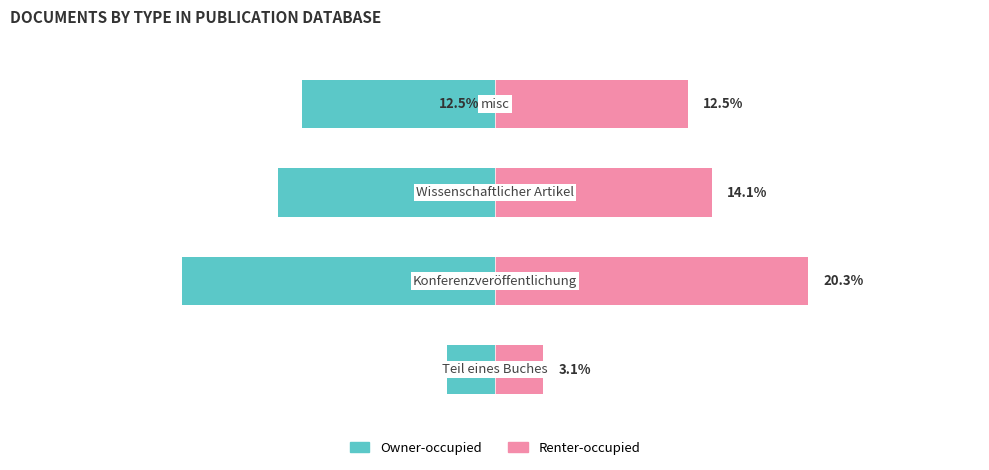

What is the value of the Renter-occupied bar at the 2nd from the left?

20.3